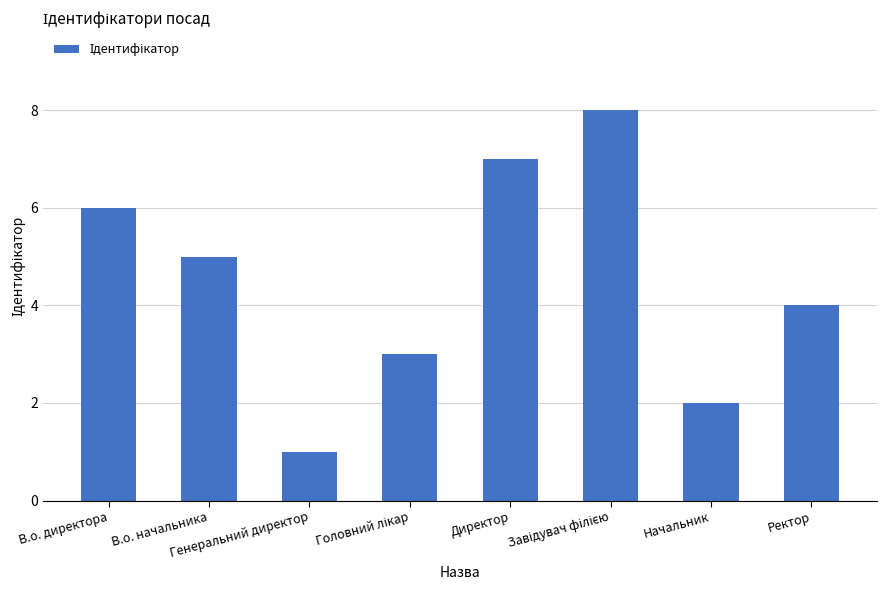

What is the maximum value shown in the chart?

8